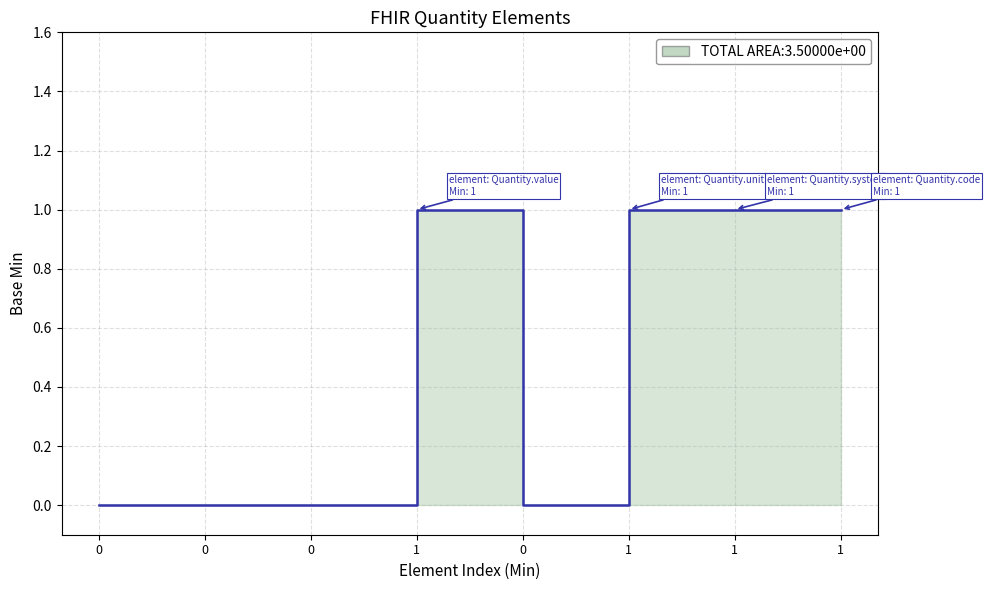

Is it true that the value at Quantity.extension is 0?

True